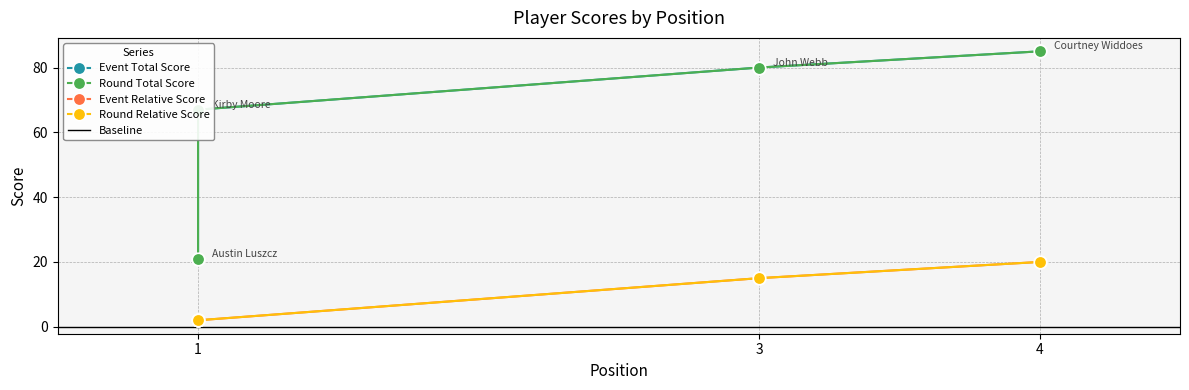

What is the value of the round_total_score point at the 4th from the left?

85